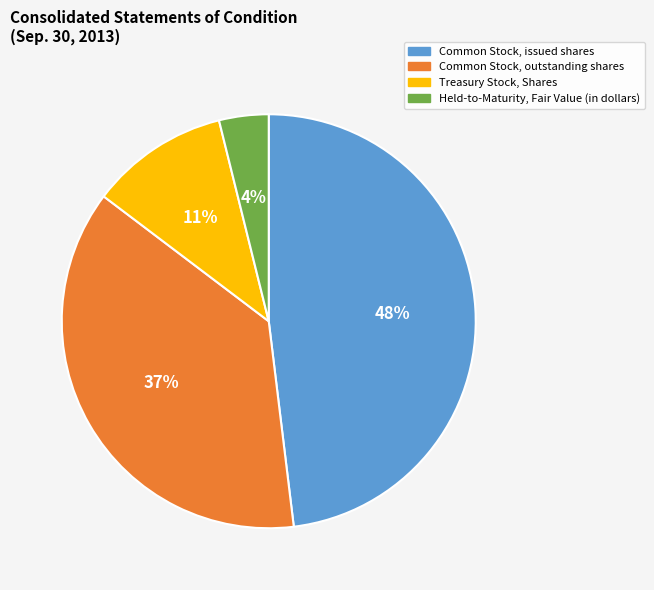

Which slice is the largest?

Common Stock, issued shares